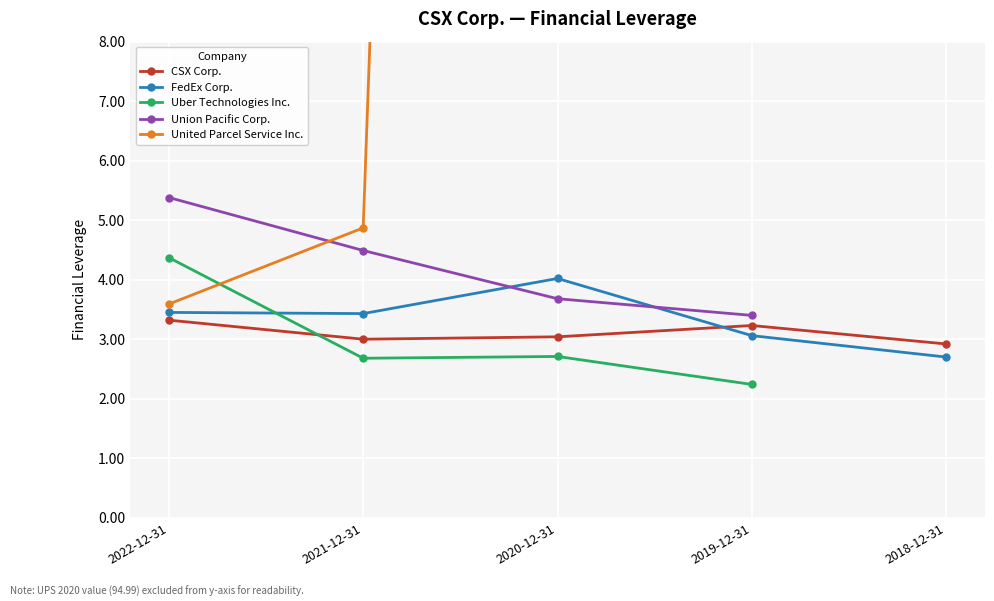

Which category has the lowest value in the FedEx Corp. series?

2018-12-31